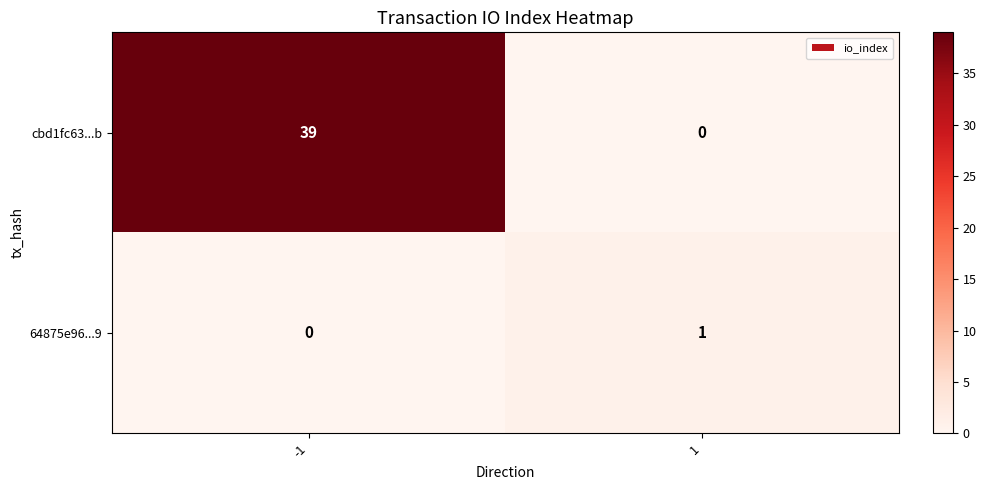

What is the difference between the cbd1fc63...b values at 1 and -1?

39